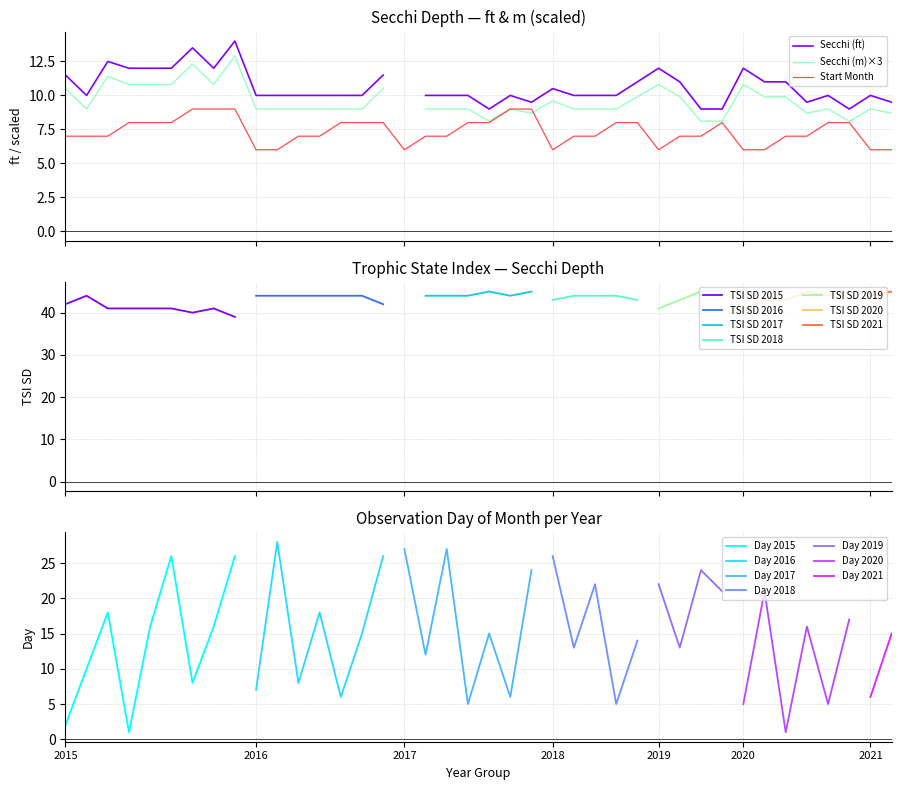

Read the value at 15.

8